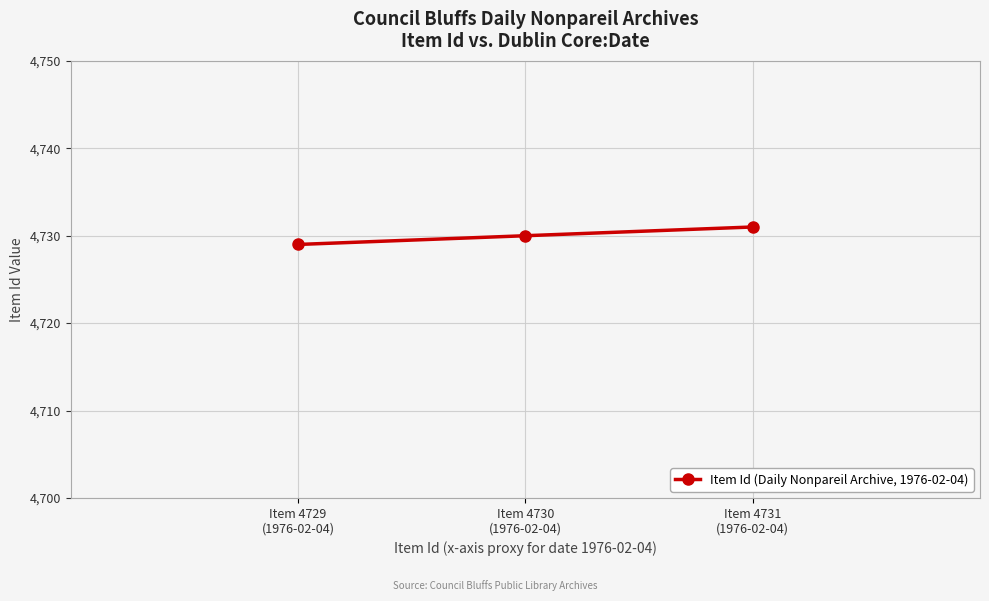

What is the ratio of the value at Item 4730
(1976-02-04) to the value at Item 4731
(1976-02-04)?

1.0